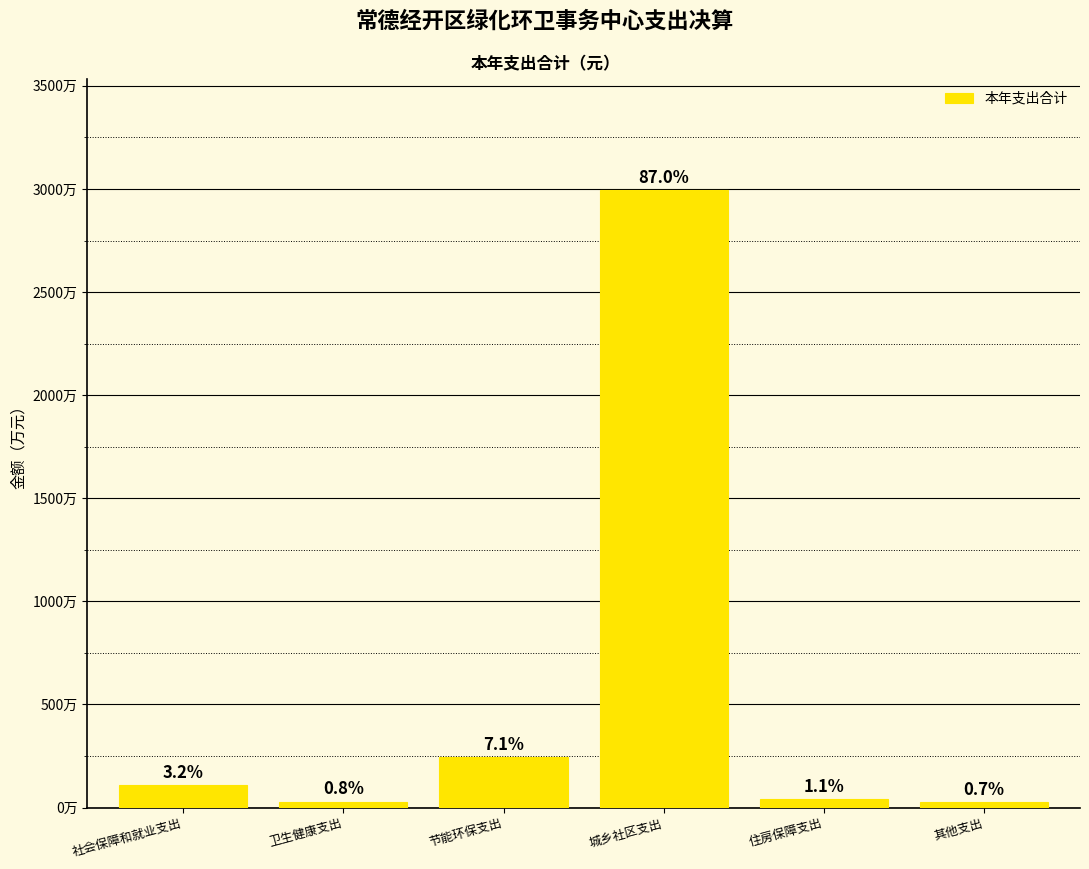

What is the value of the 1st bar from the left?

1091910.1